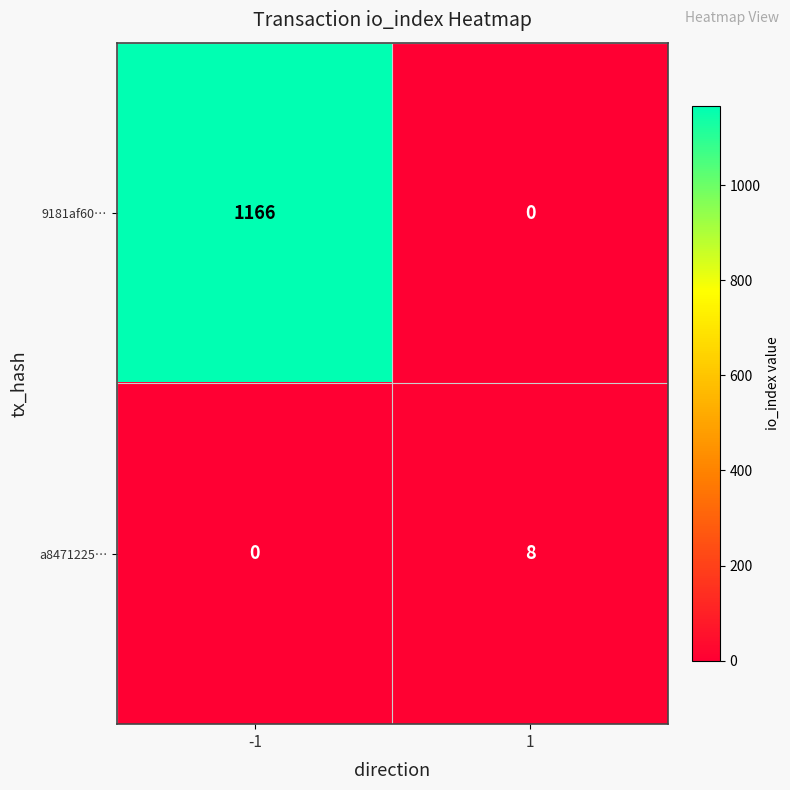

What is the average value of the 9181af60… series?

583